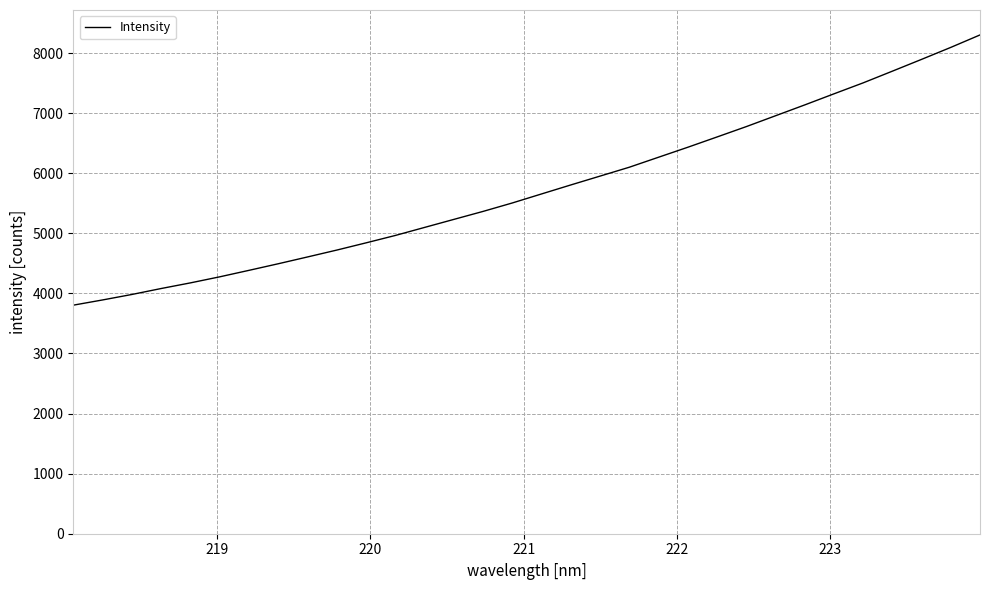

What is the smallest value displayed?

3804.2